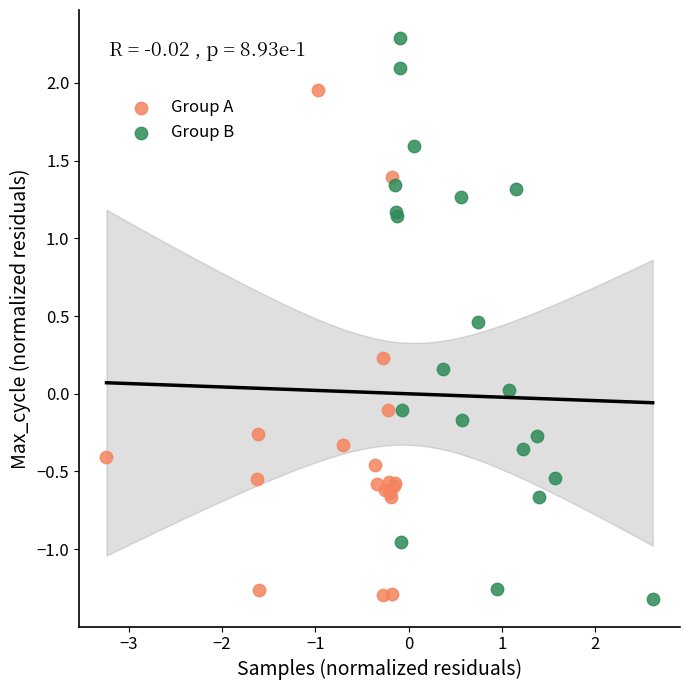

Which series contains the highest Y value?

Group B